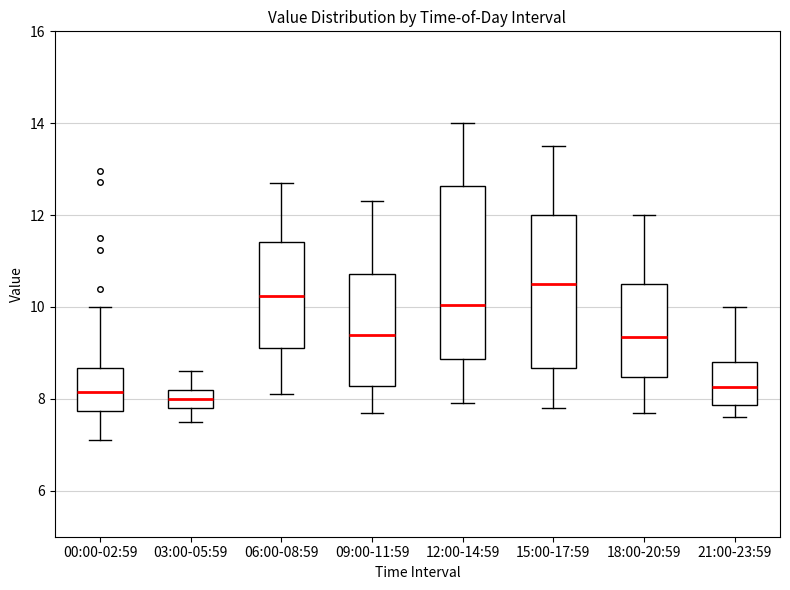

Comparing the boxes themselves (not the whiskers), which one is the tallest?

12:00-14:59